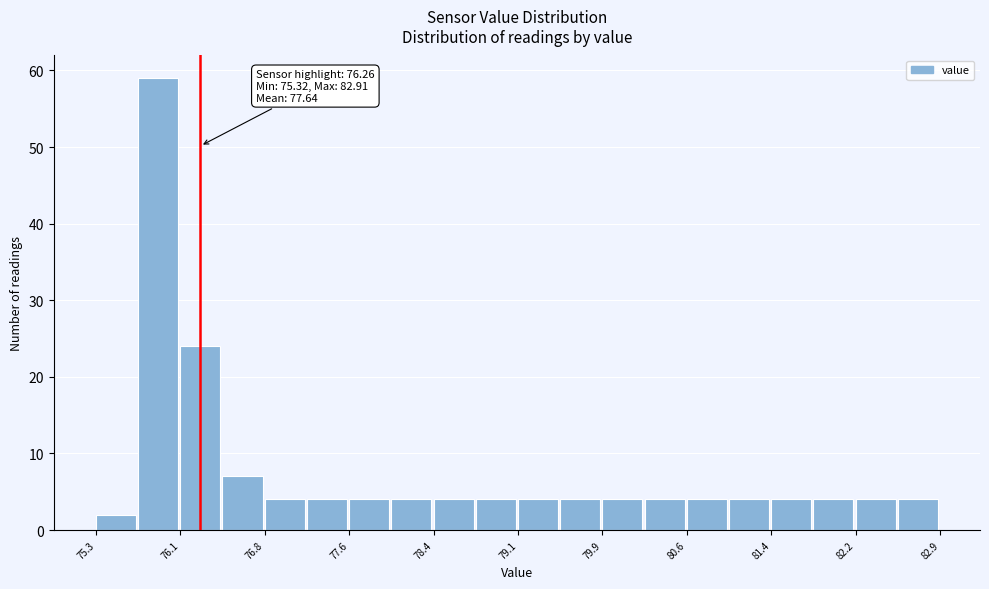

Read against the x-axis, roughly where is the centre of the tallest bar?

75.9